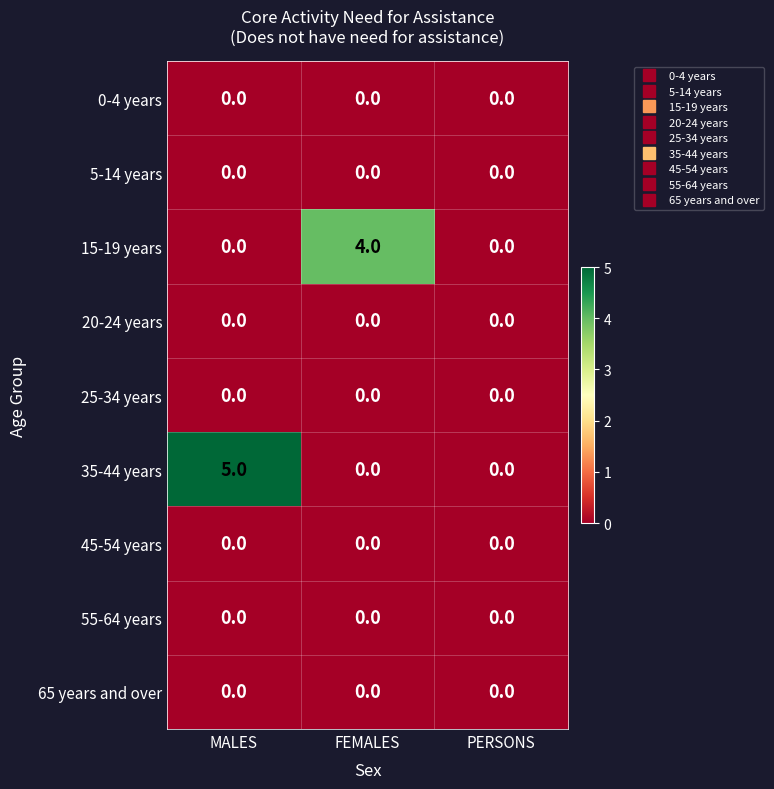

What is the spread (max minus min) of values at FEMALES?

4